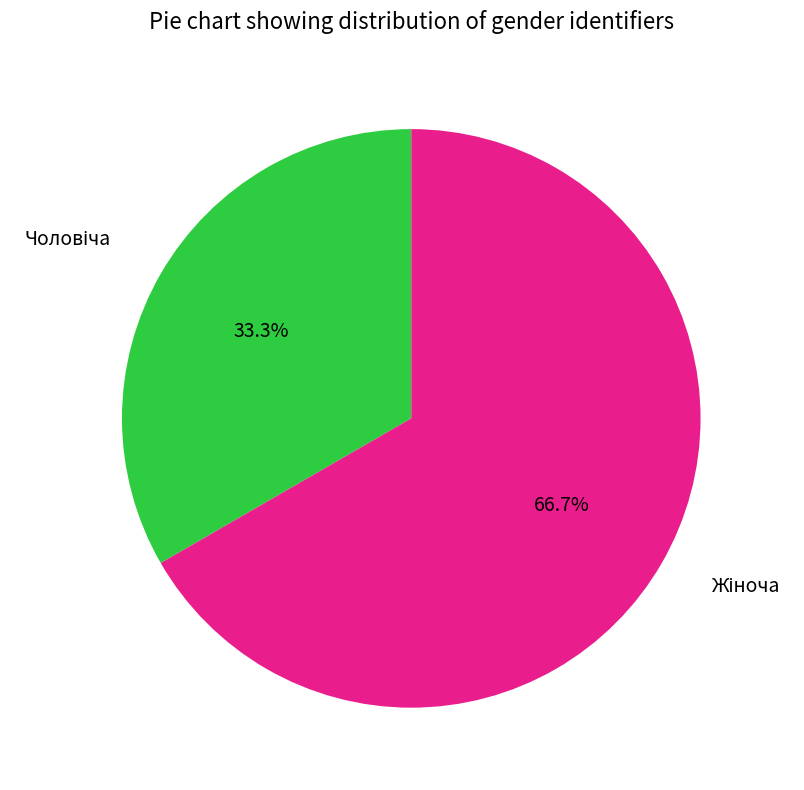

Is there any slice that represents more than half of the pie?

Yes